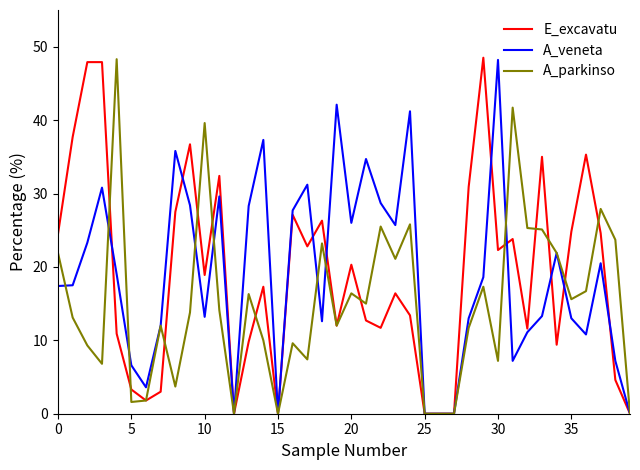

What is the maximum value shown in the chart?

48.5